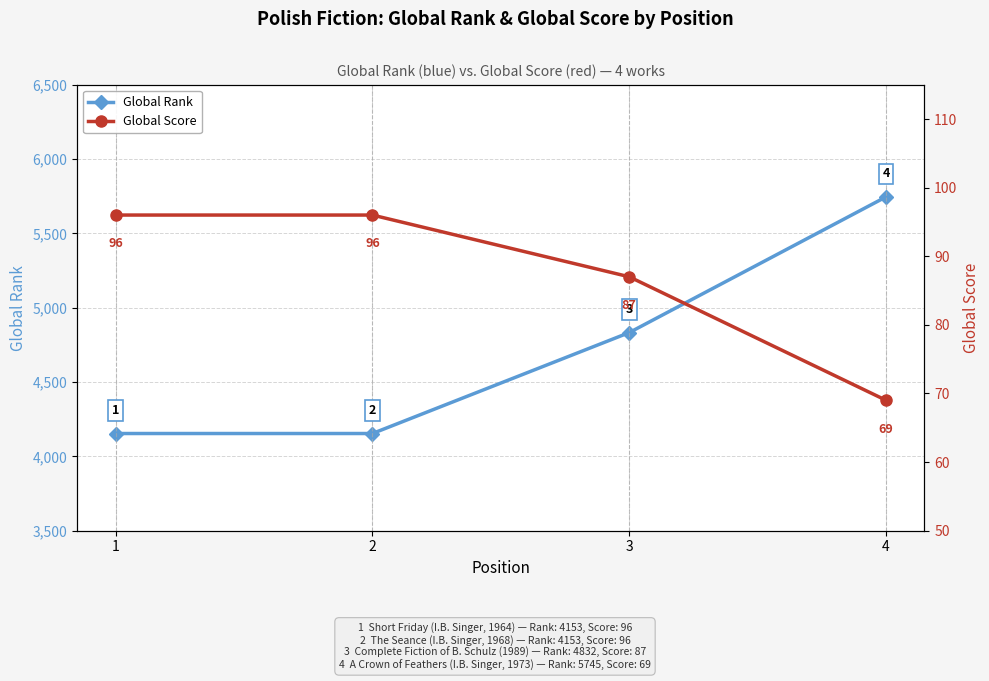

Which has a higher value, 2 or 3?

3